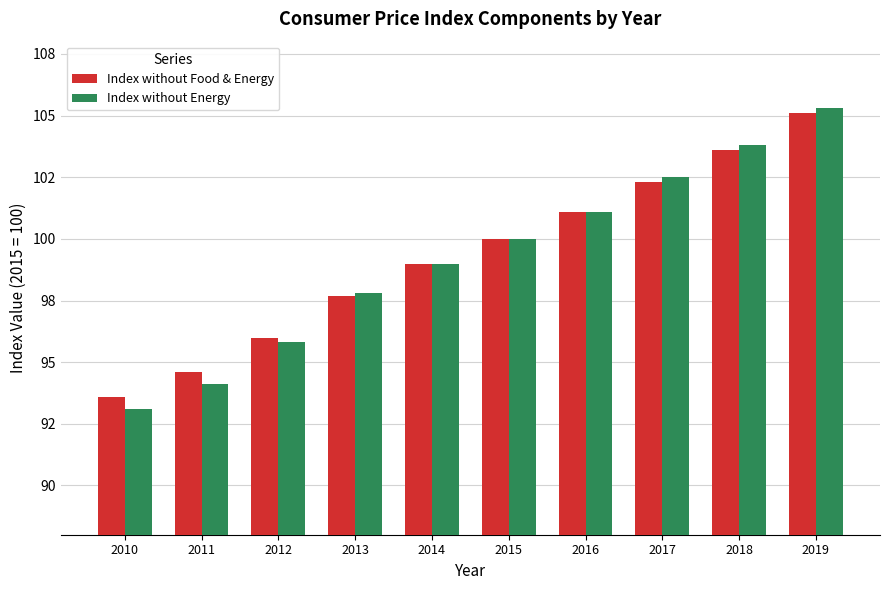

Does the chart contain any negative values?

No